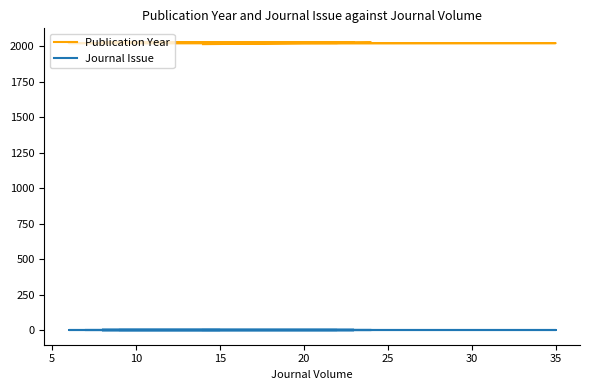

How many categories are shown in the chart?

35